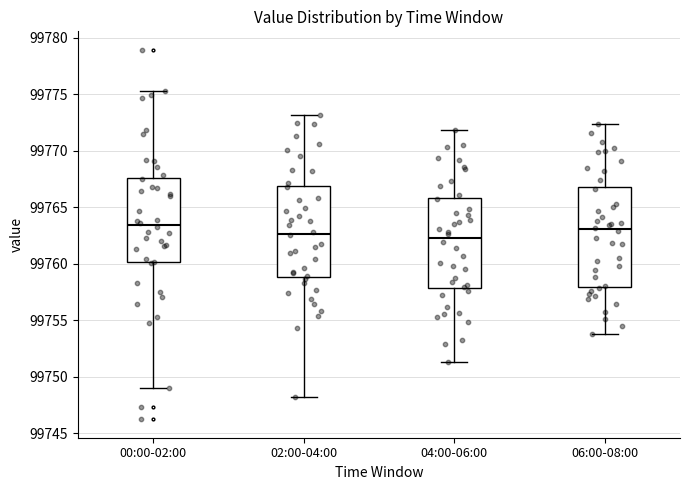

Where does the upper whisker of the box for 00:00-02:00 end on the y-axis? The values are not printed on the chart, so give them approximately, as read against the axis.

99775.5